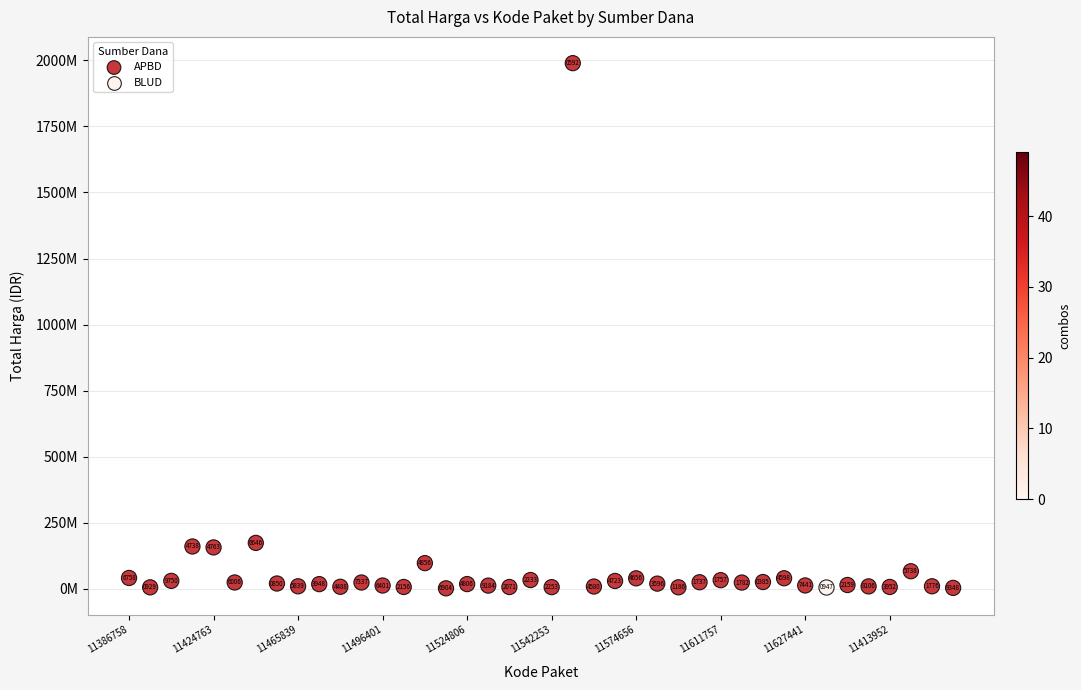

What are all the series names shown in the legend?

APBD, BLUD